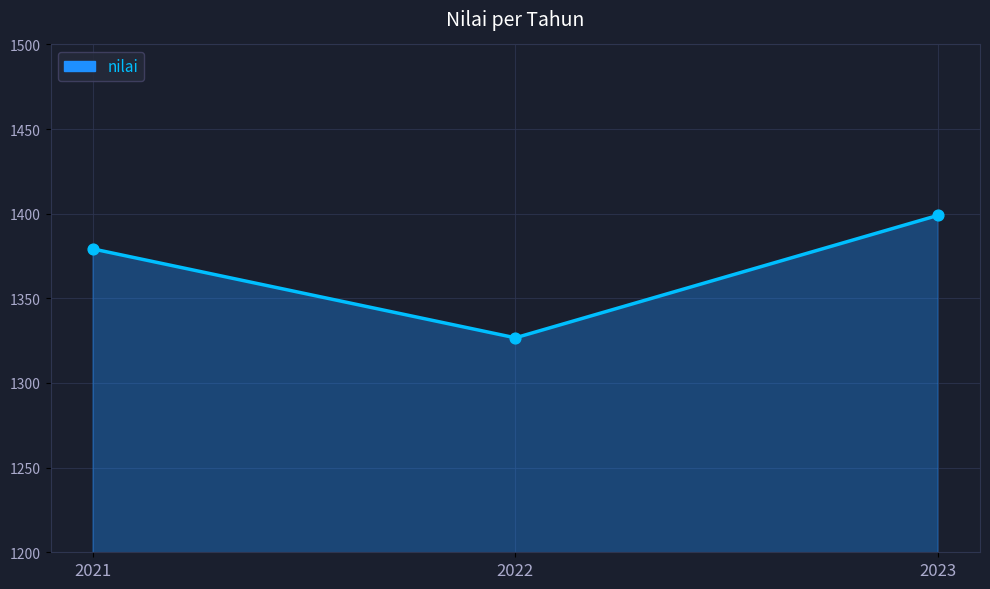

What is the change in value from 2021 to 2022?

-52.5